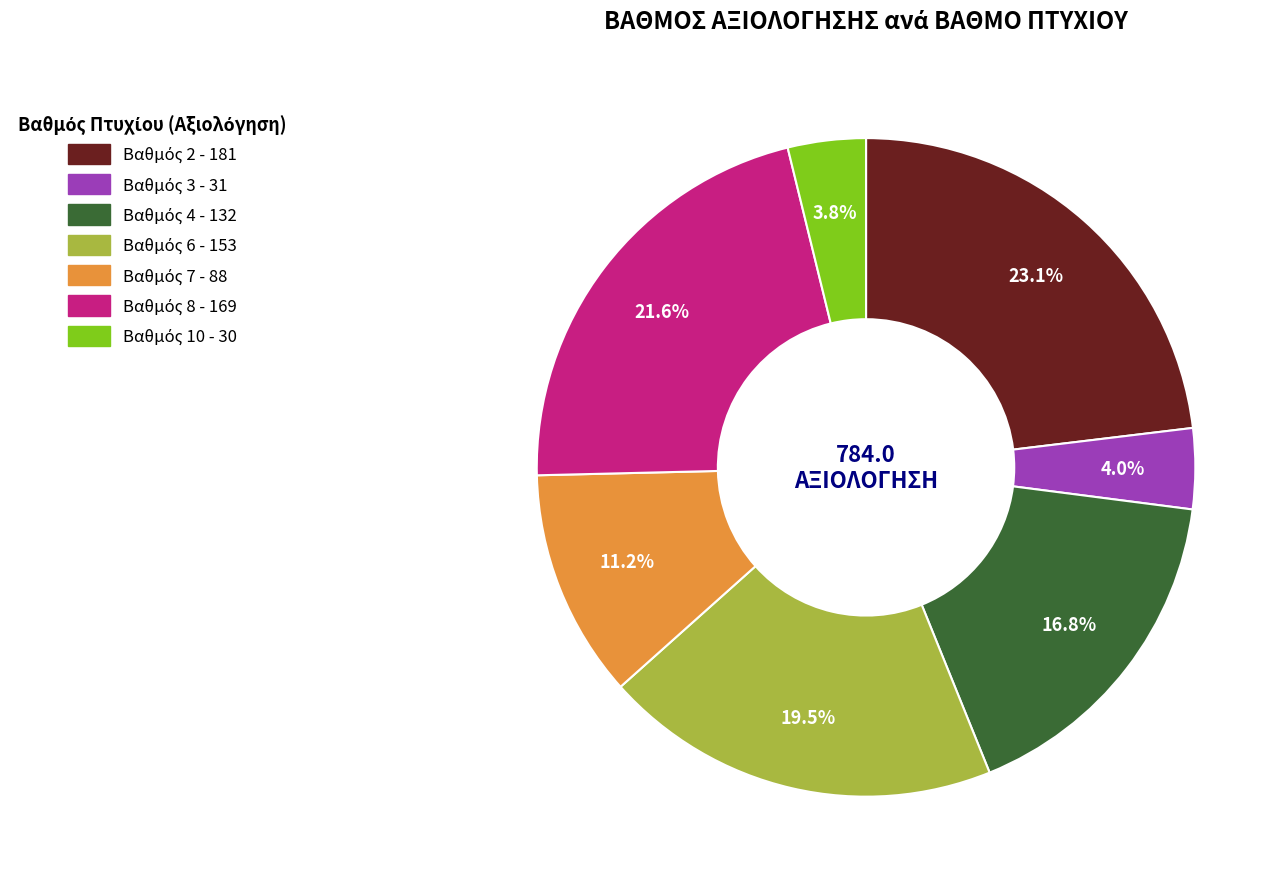

Is there a majority slice in this chart?

No